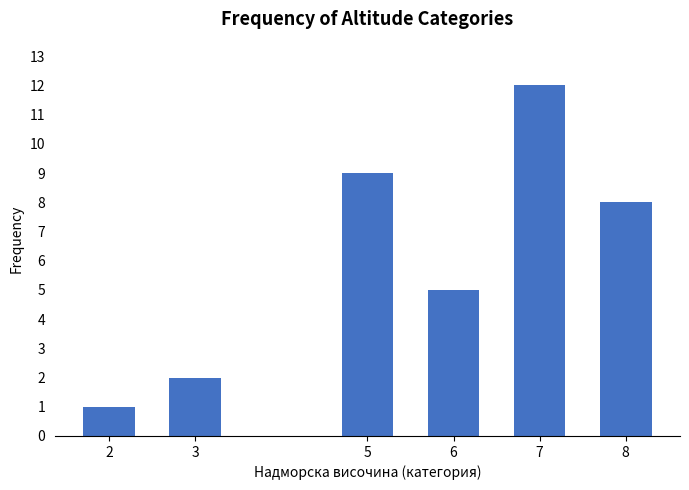

Reading left to right, list all the values displayed in this chart.

2=1	3=2	5=9	6=5	7=12	8=8